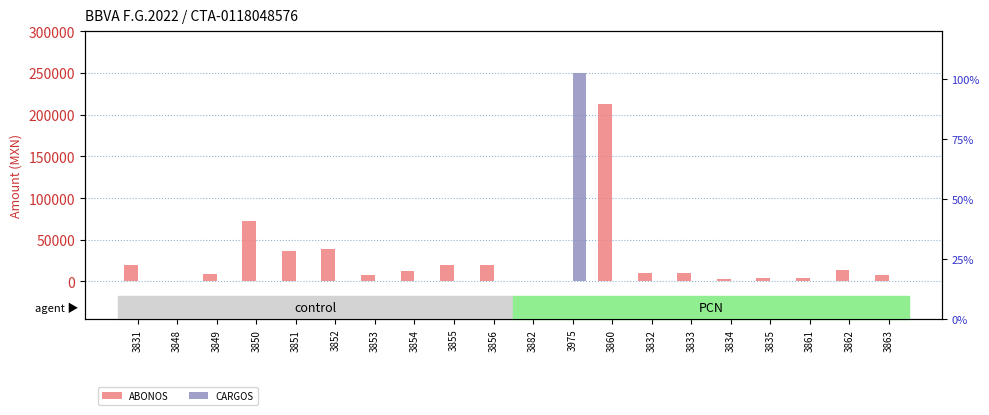

List the series in order of their overall mean, lowest first.

CARGOS, ABONOS